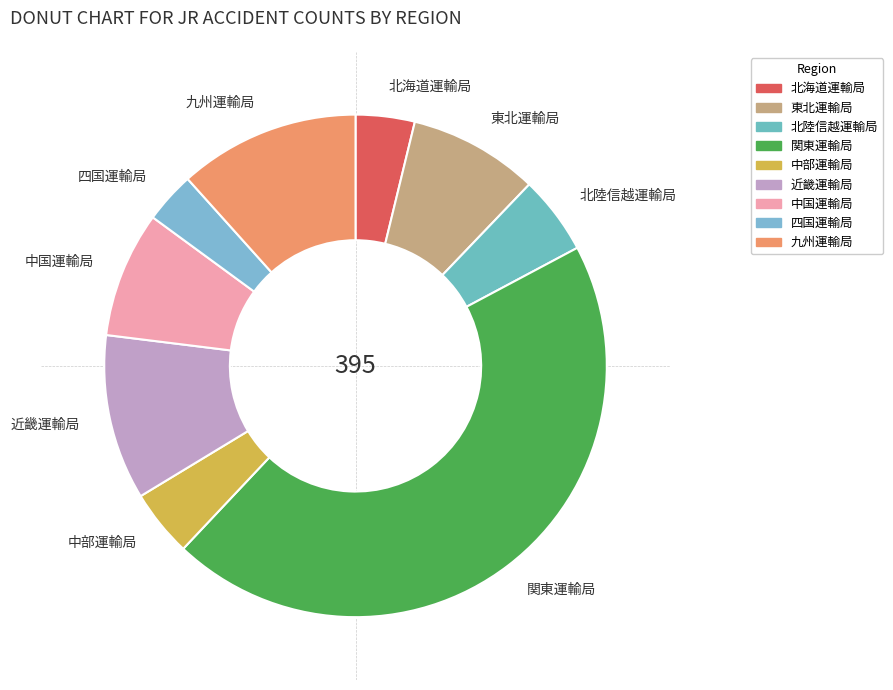

Does 北海道運輸局 represent more than half of the total?

No